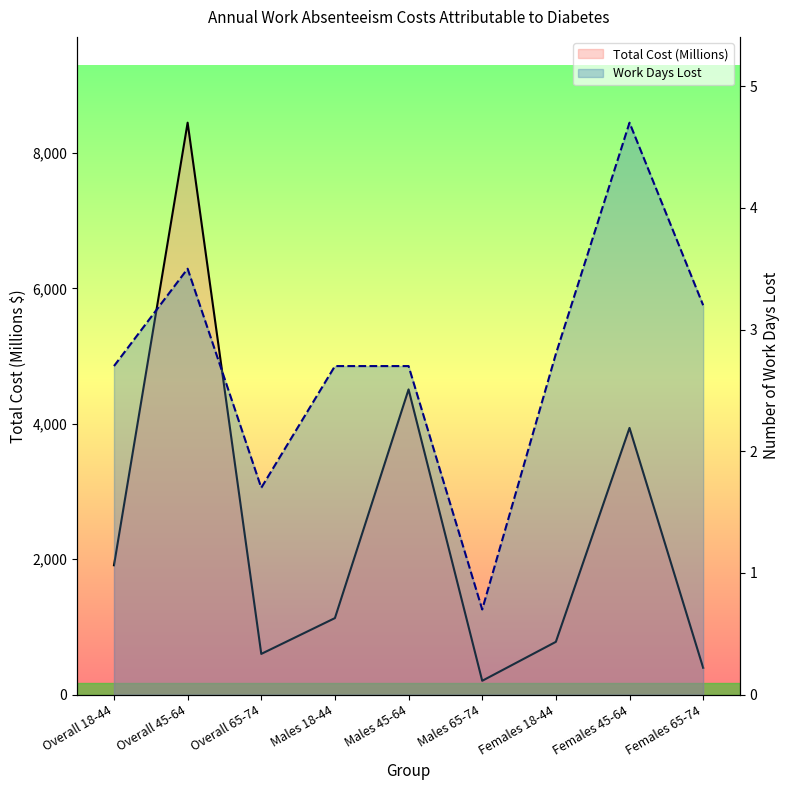

What is the label of the 4th point from the right?

Males 65-74